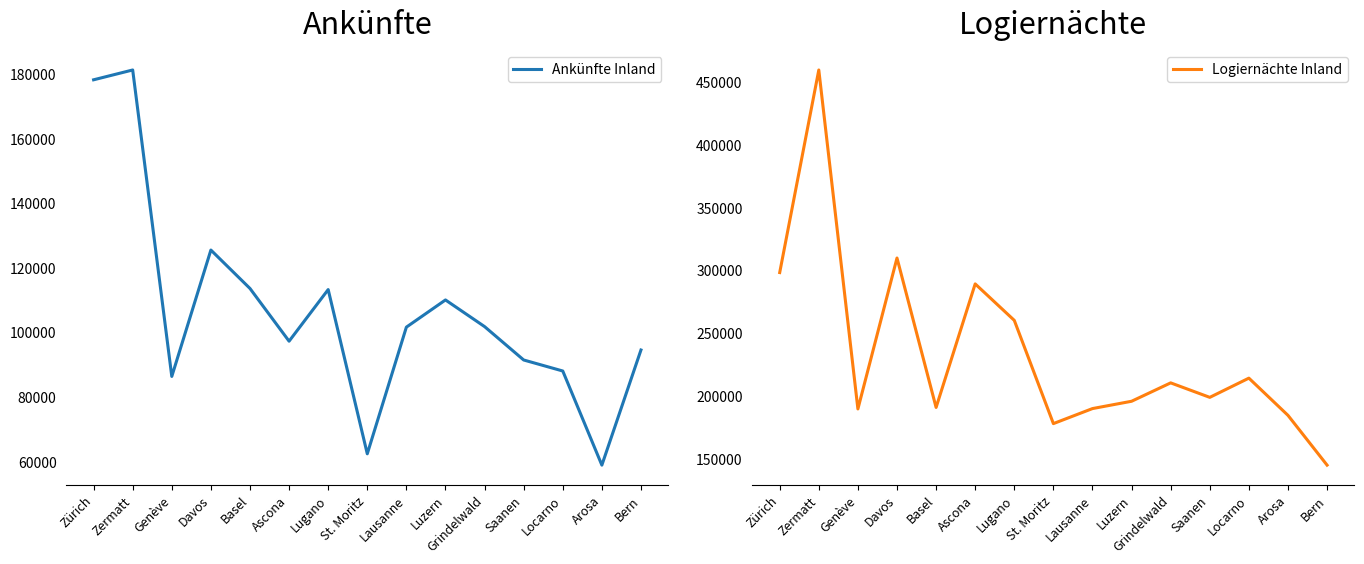

True or false: Ankünfte Inland and Logiernächte Inland cross at least once.

False